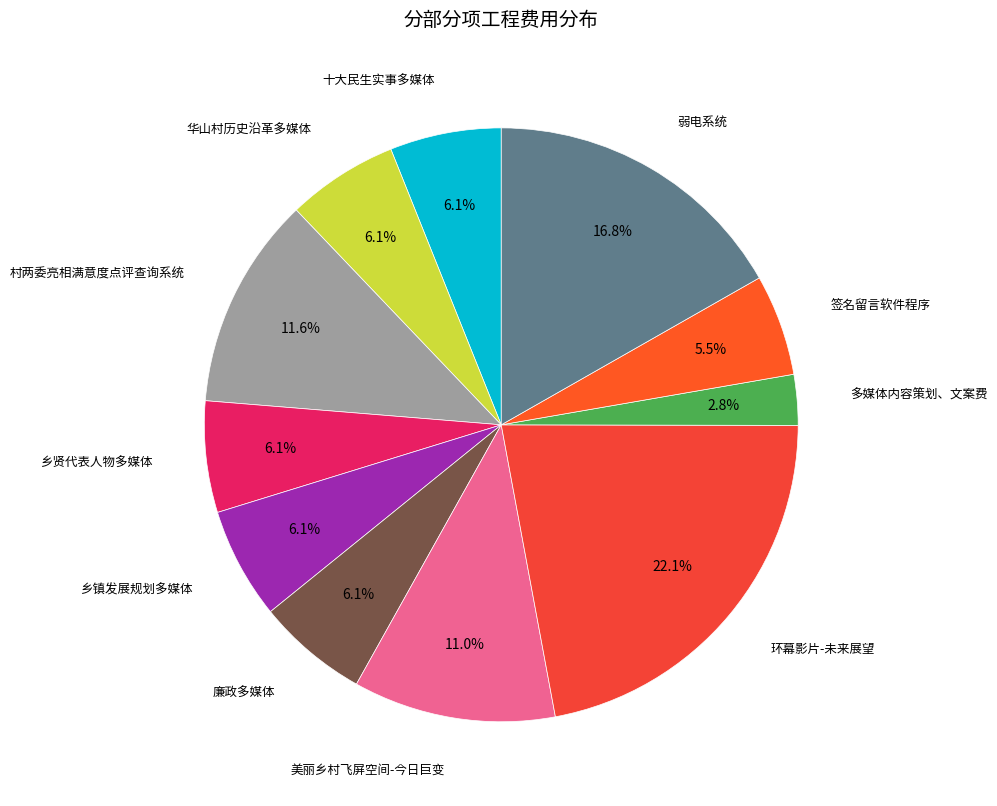

How many segments does this pie chart have?

11